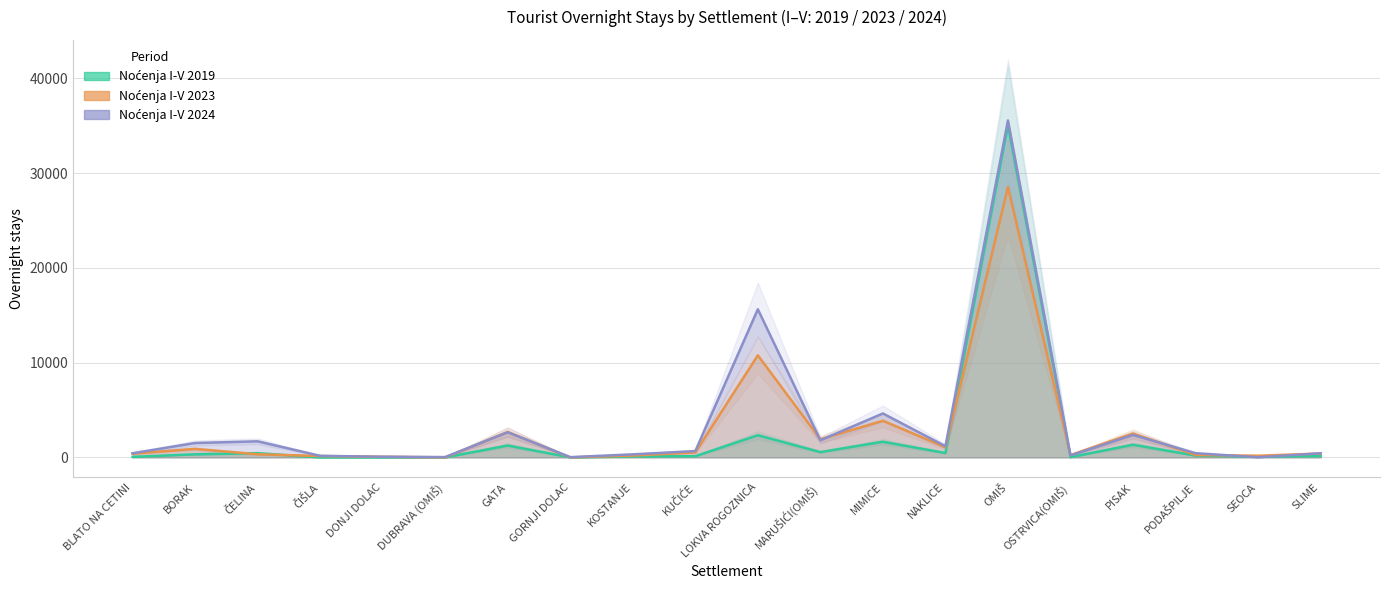

How many lines are shown in the chart?

3